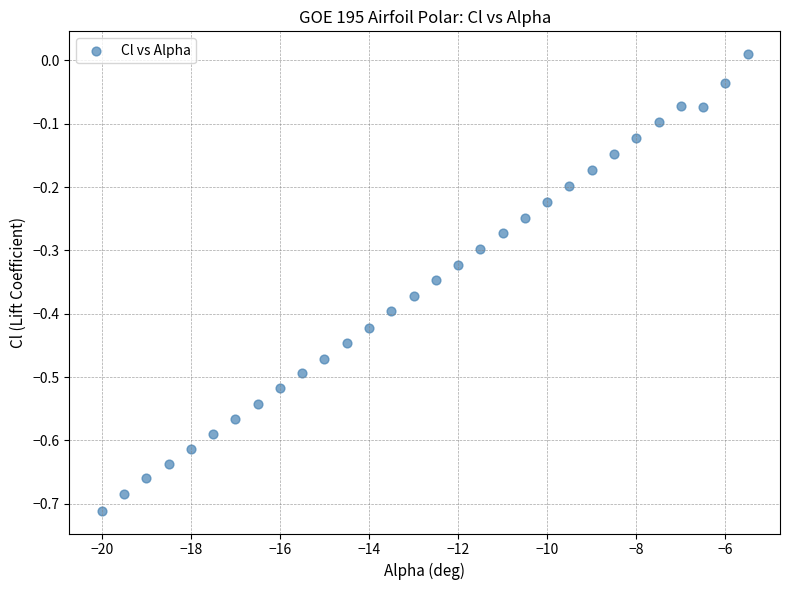

What is the range of Y values (max minus min)?

0.7